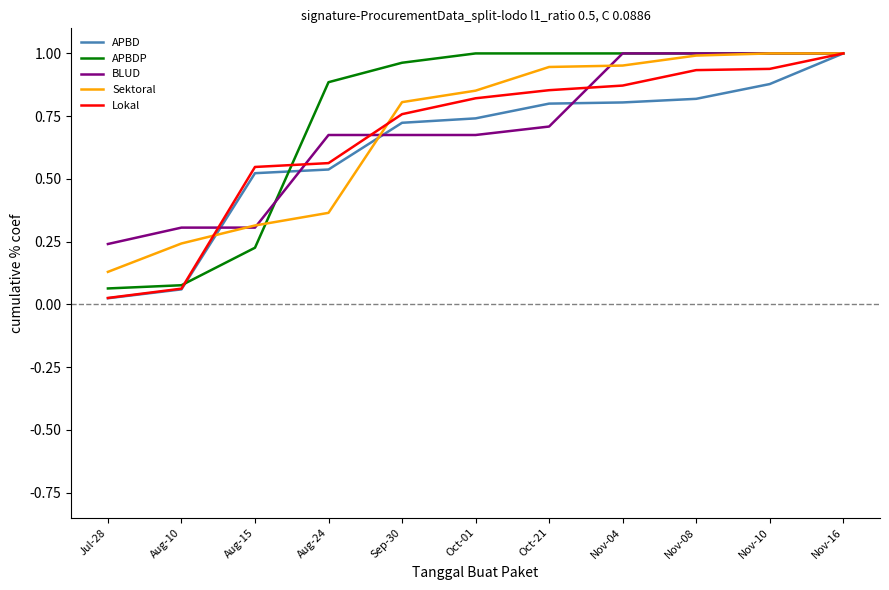

What is the spread (max minus min) of values at Aug-15?

0.3